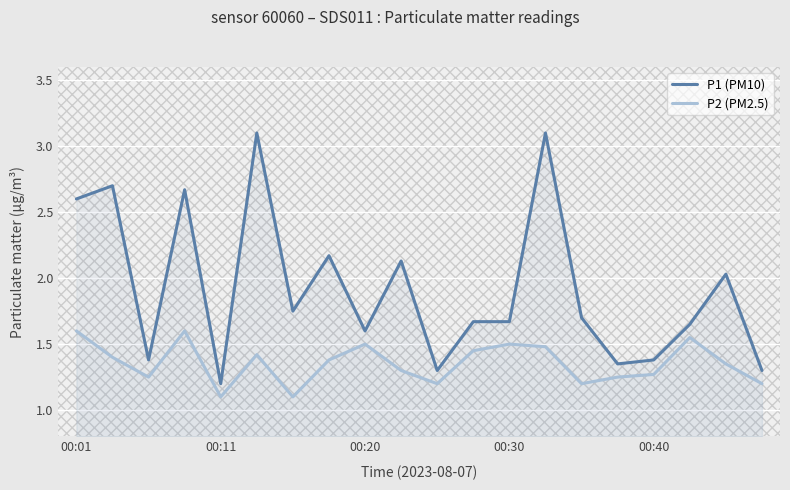

Reading right to left, what are all the values shown in this chart?

P1 (PM10): 1.3	2.0	1.6	1.4	1.4	1.7	3.1	1.7	1.7	1.3	2.1	1.6	2.2	1.8	3.1	1.2	2.7	1.4	2.7	2.6
P2 (PM2.5): 1.2	1.4	1.6	1.3	1.2	1.2	1.5	1.5	1.4	1.2	1.3	1.5	1.4	1.1	1.4	1.1	1.6	1.2	1.4	1.6